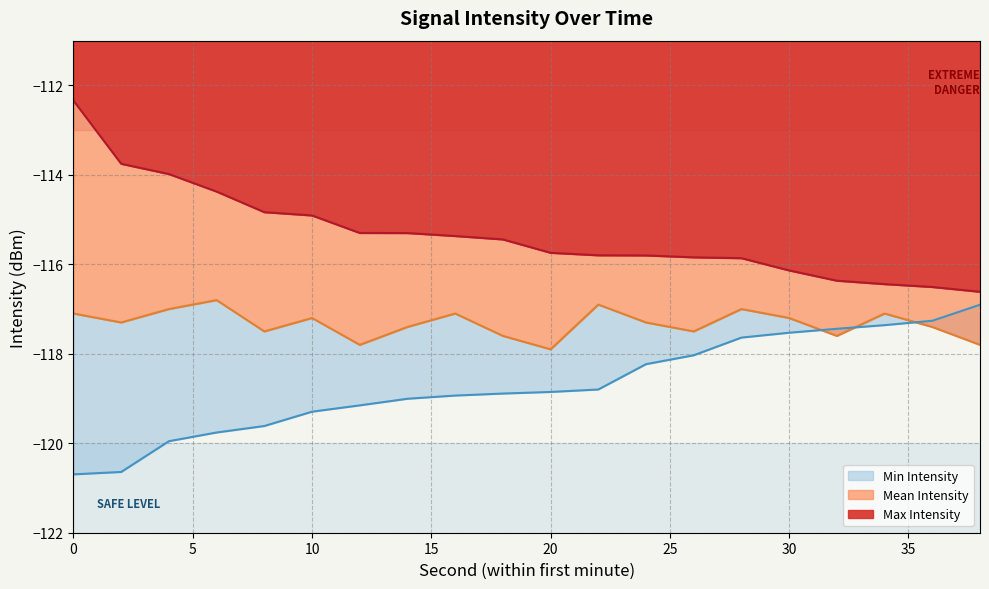

What is the difference between the Min Intensity values at 18 and 36?

1.6